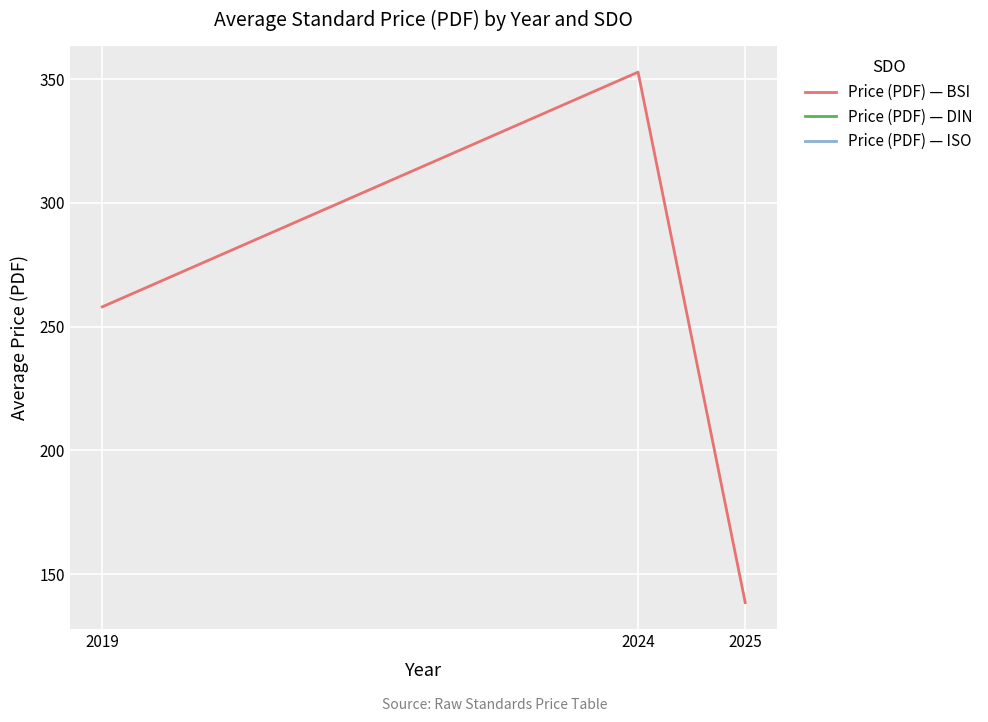

Reading left to right, list all the values displayed in this chart.

258.0	352.9	138.5